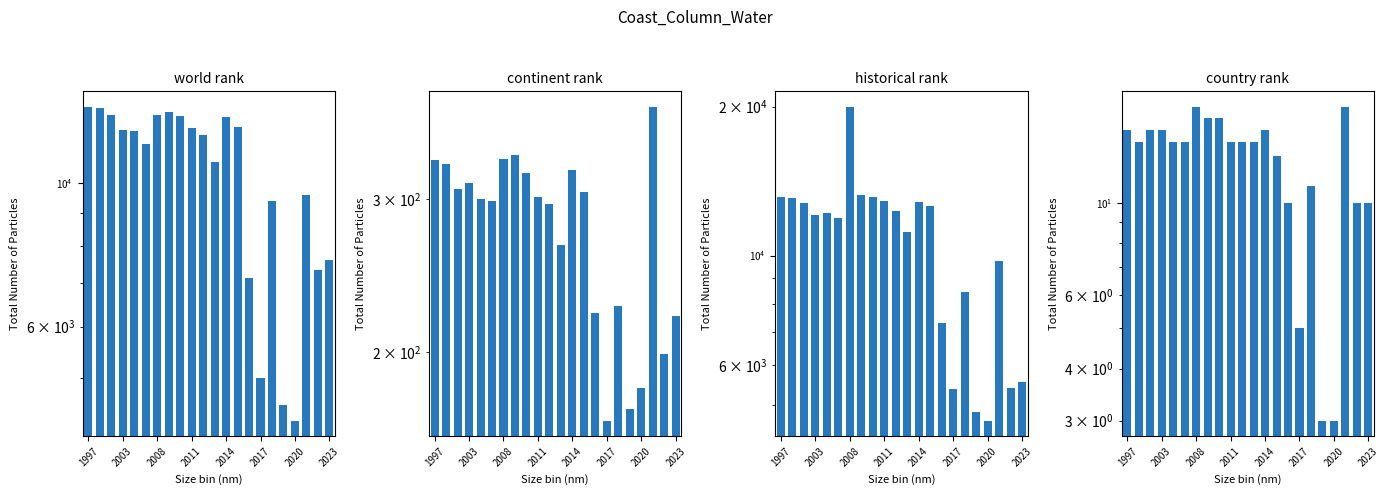

What is the difference between the highest and lowest values at 17?

4817